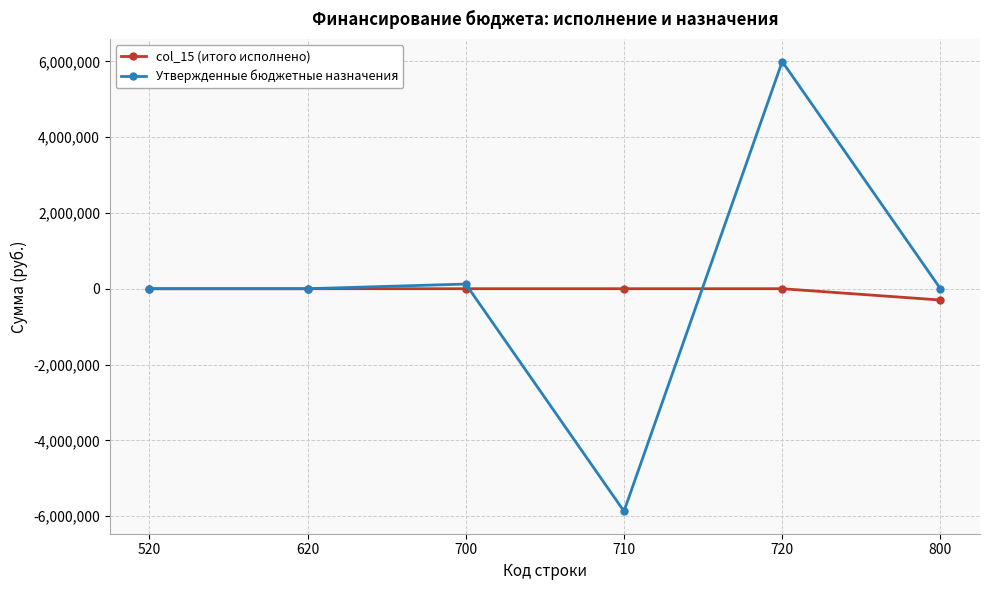

What is the value of the Утвержденные бюджетные назначения point at the 5th from the left?

5994269.4